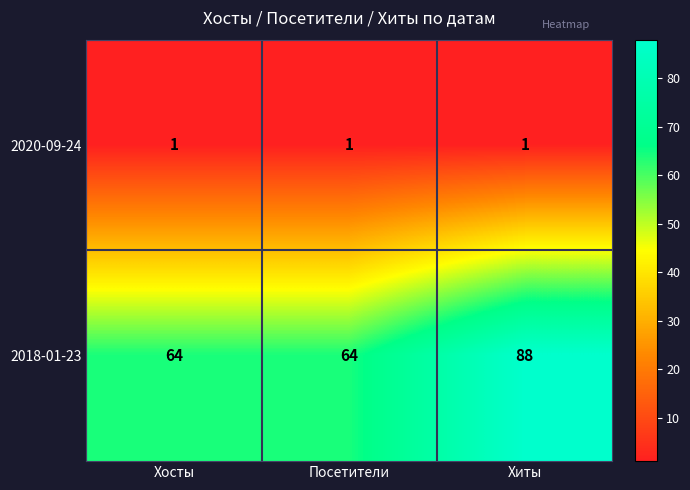

What is the total value across all series at Хосты?

65